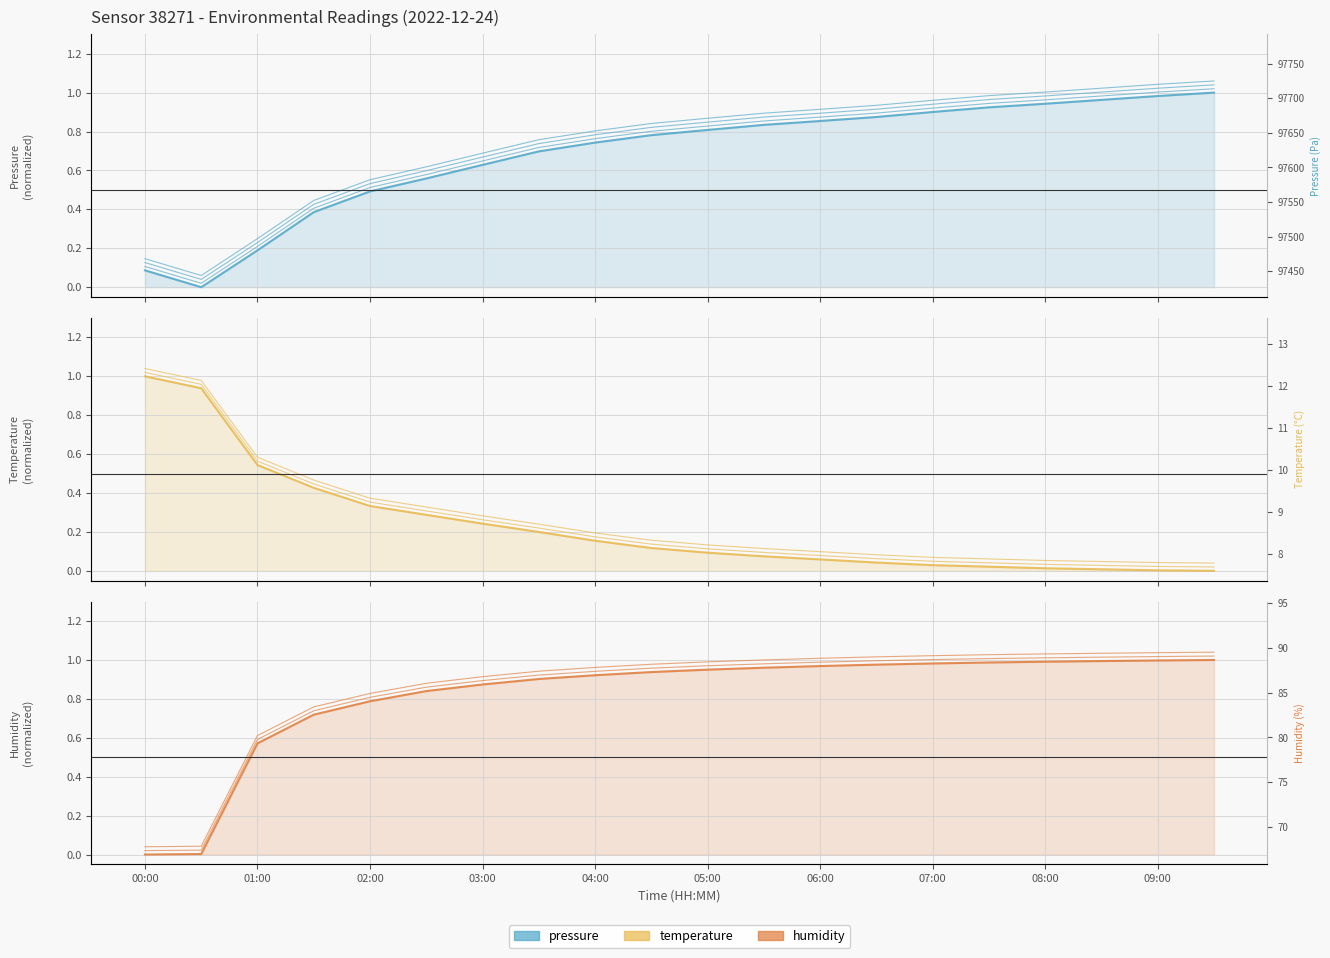

In pressure, how many points are lower than both neighbors (excluding endpoints)?

1